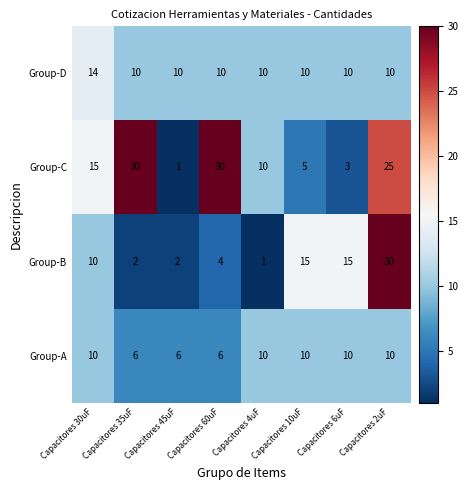

What is the maximum value for Group-C?

30